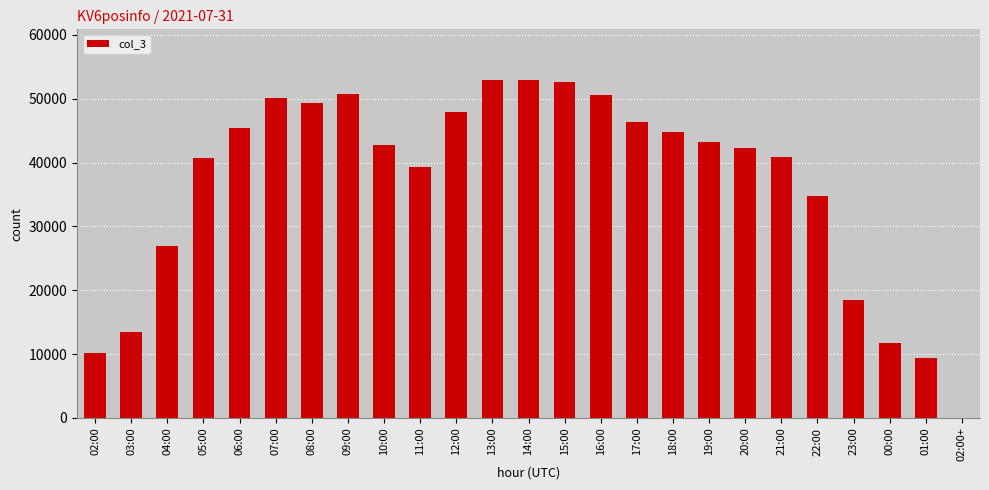

What is the average value?

36720